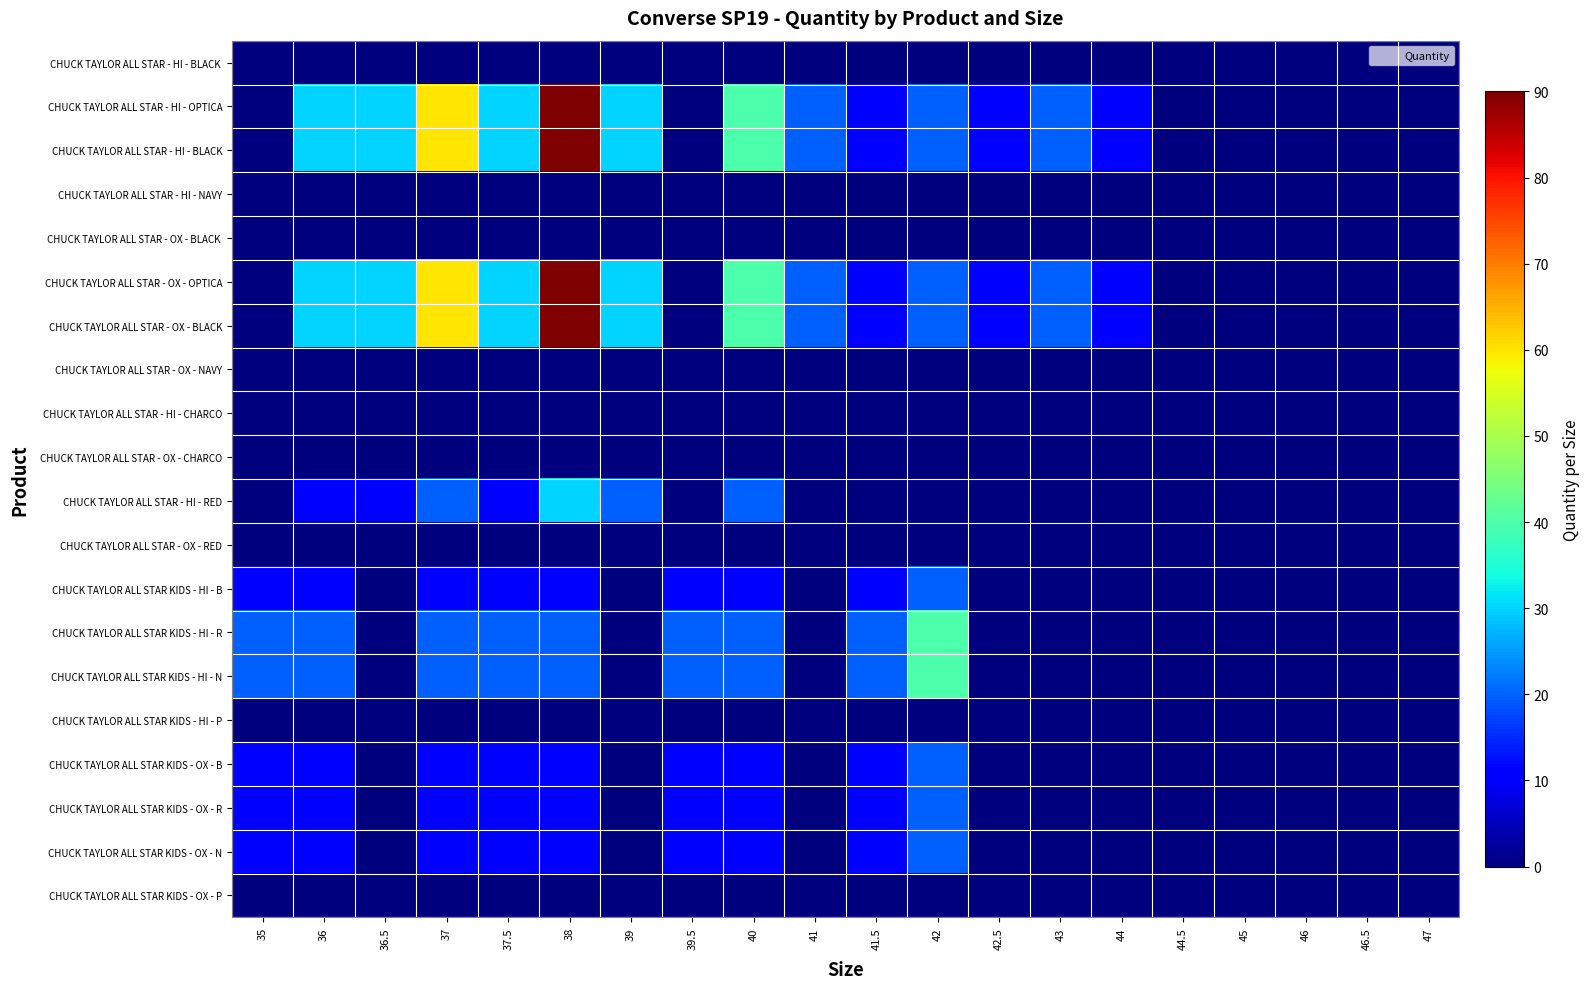

How many data points does each series have?

20